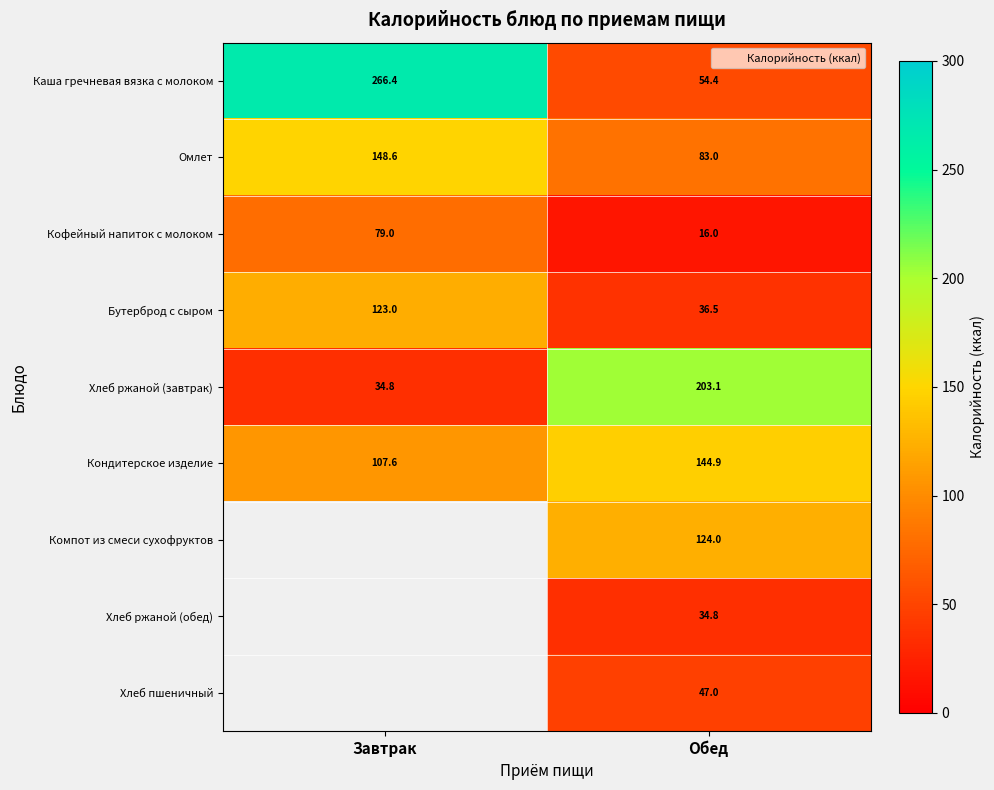

Which series changed the most between Завтрак and Обед?

Каша гречневая вязка с молоком